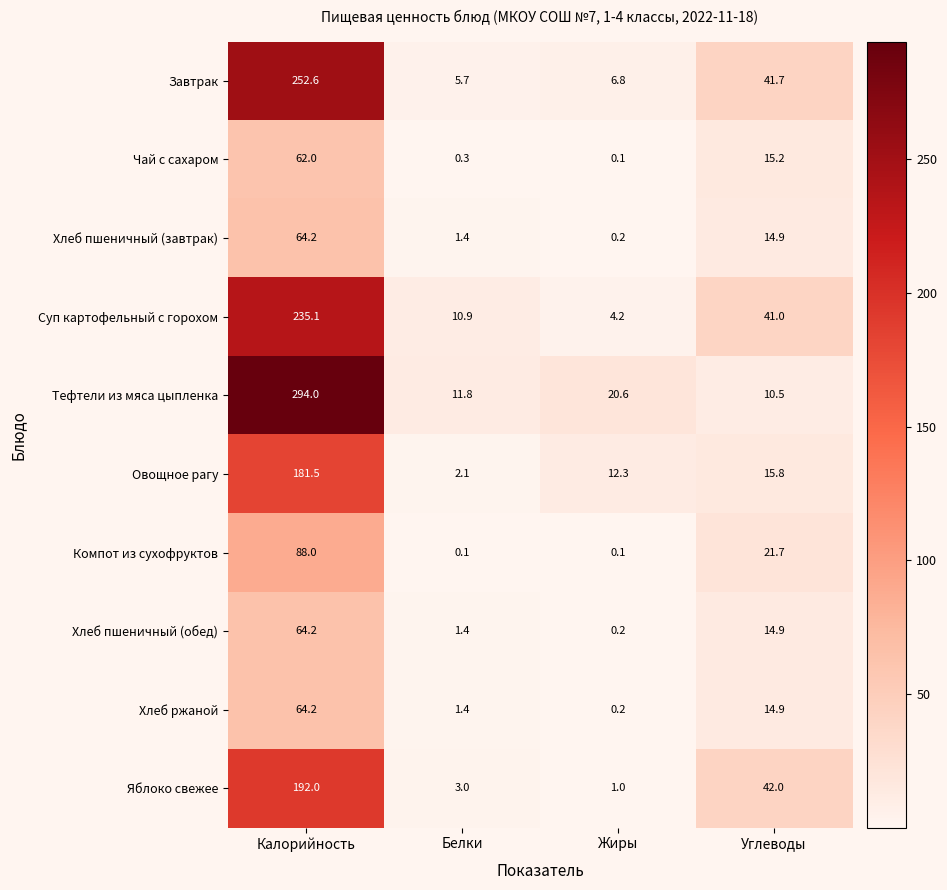

At how many categories does at least one series exceed 249?

1